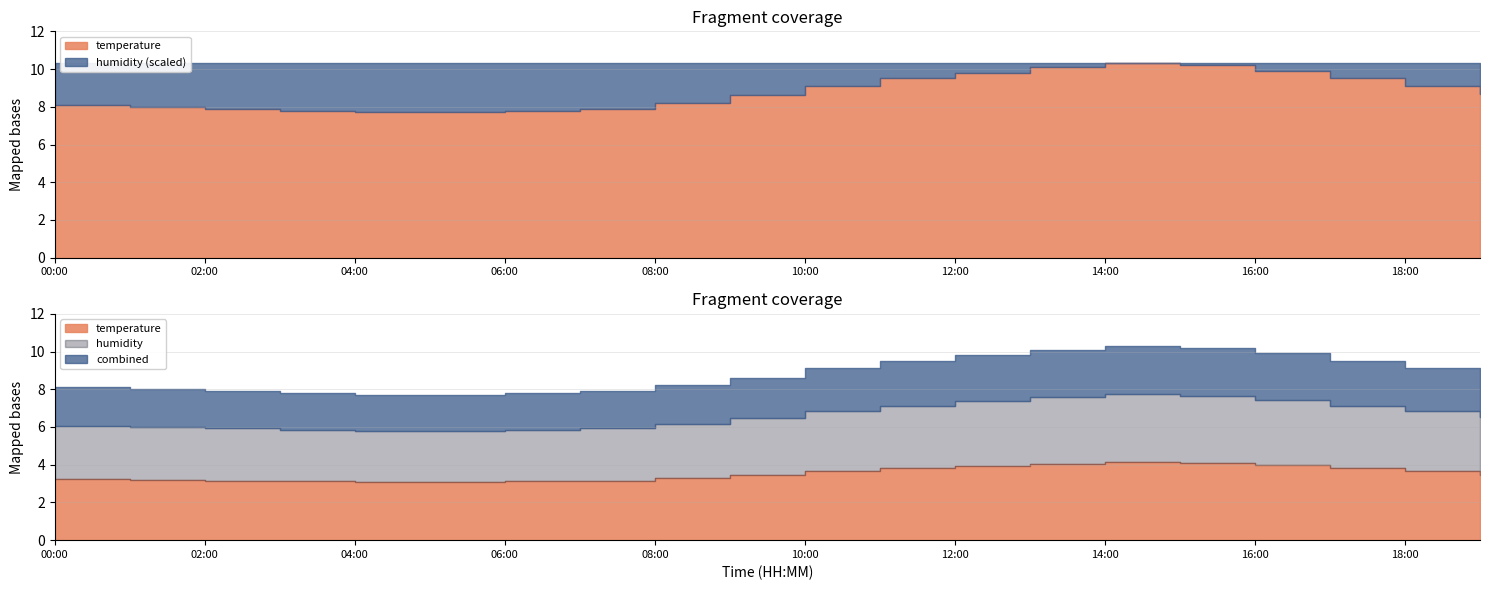

The temperature series shows 5.7 at 15:00. True or false?

False